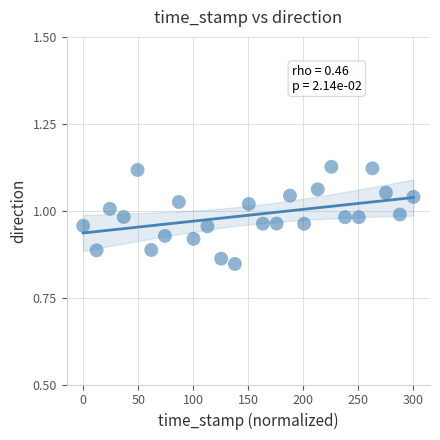

What is the range of Y values (max minus min)?

0.3